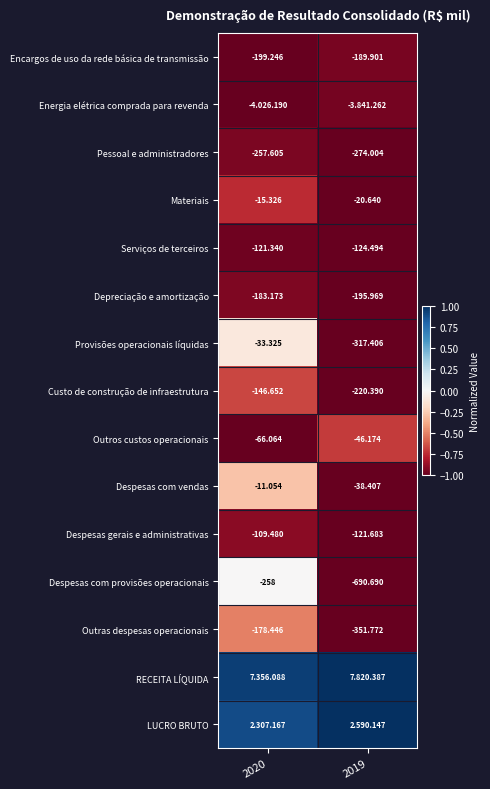

Is the value of Despesas com vendas at 2019 greater than the value of Despesas com provisões operacionais at 2019?

Yes